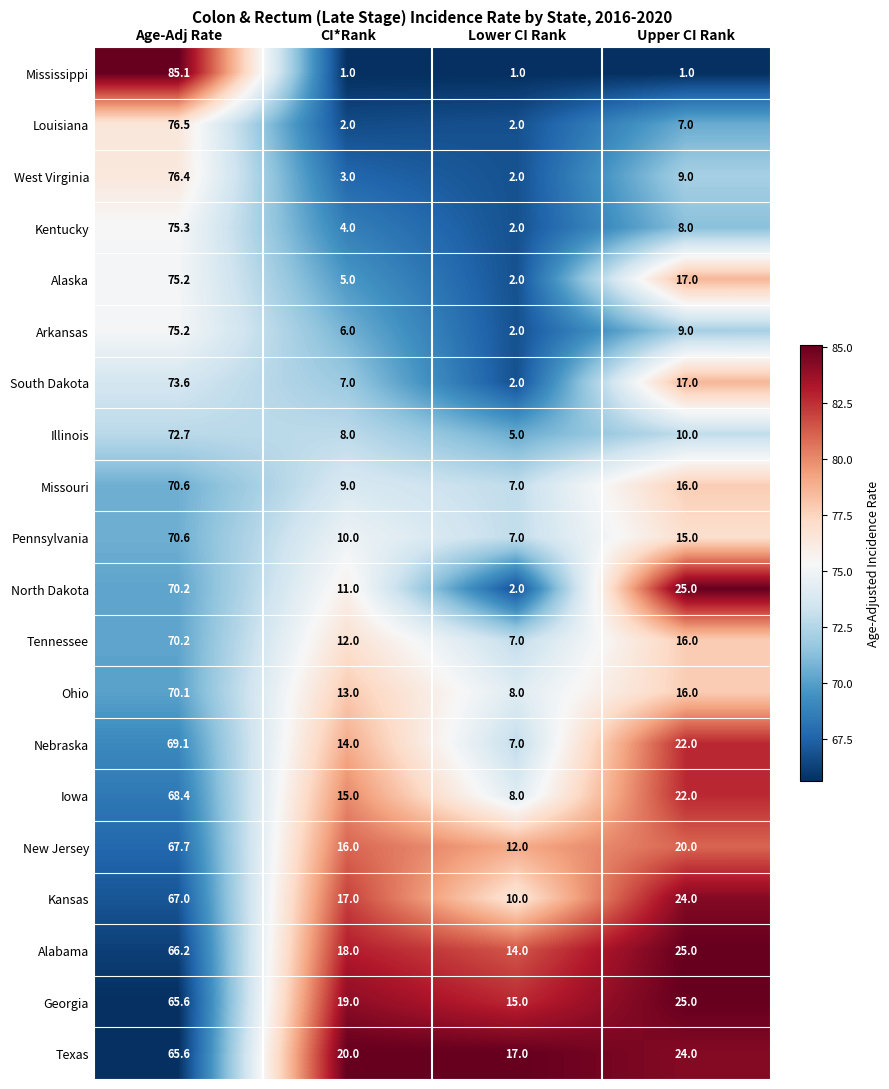

What is the sum of all West Virginia values?

90.4